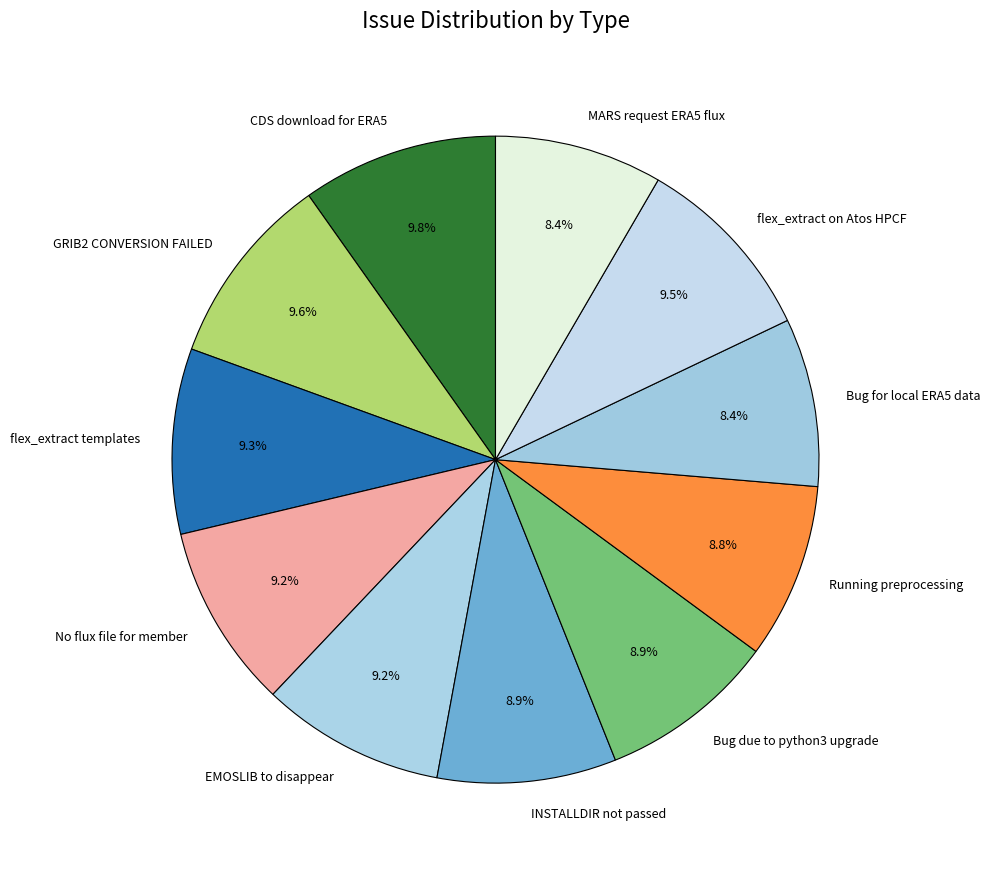

Do No flux file for member and Bug for local ERA5 data together represent more than half of the pie?

No